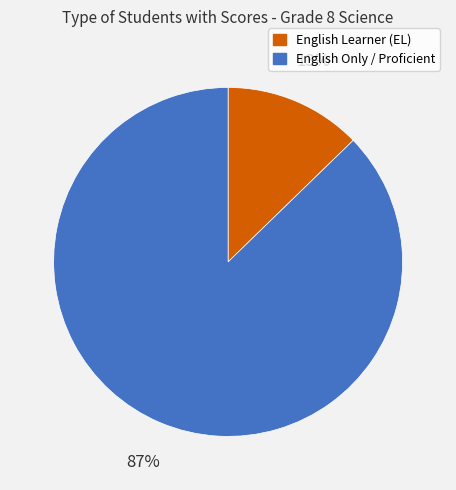

Does any single category account for the majority?

Yes